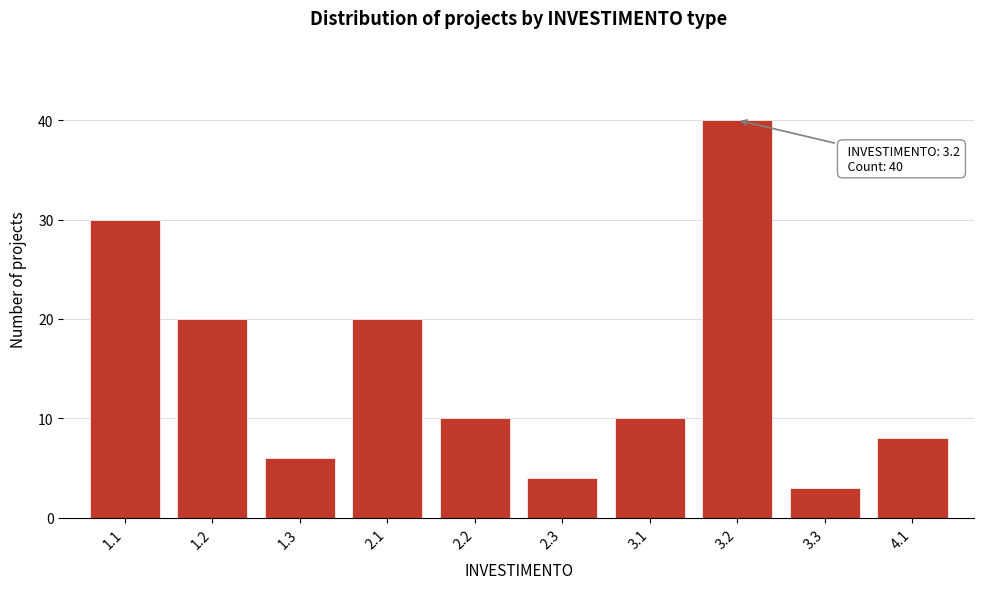

Reading left to right, what are all the values shown in this chart?

30	20	6	20	10	4	10	40	3	8